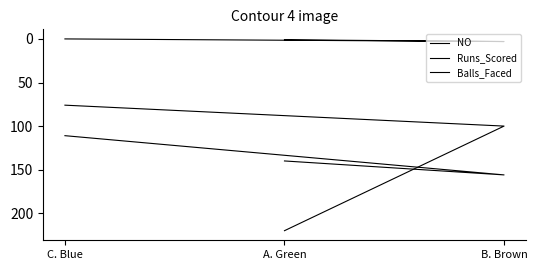

What is the difference between the NO values at B. Brown and A. Green?

2